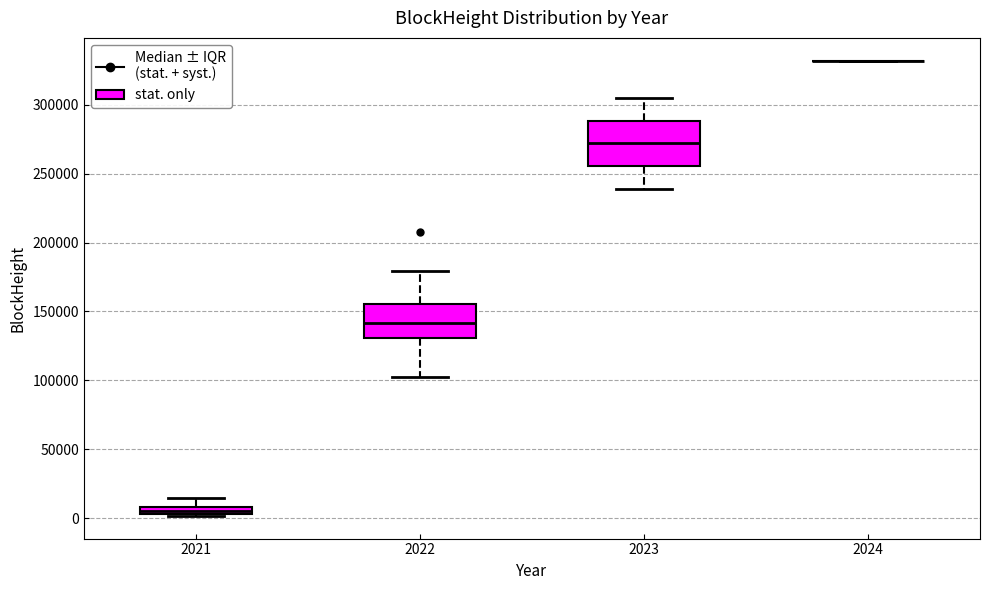

Where is the upper edge of the box at x = 2023 on the y-axis? The values are not printed on the chart, so give them approximately, as read against the axis.

290000